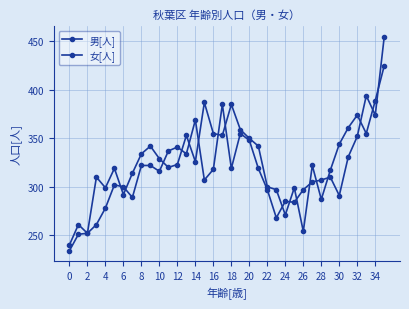

What is the greatest value displayed?

455